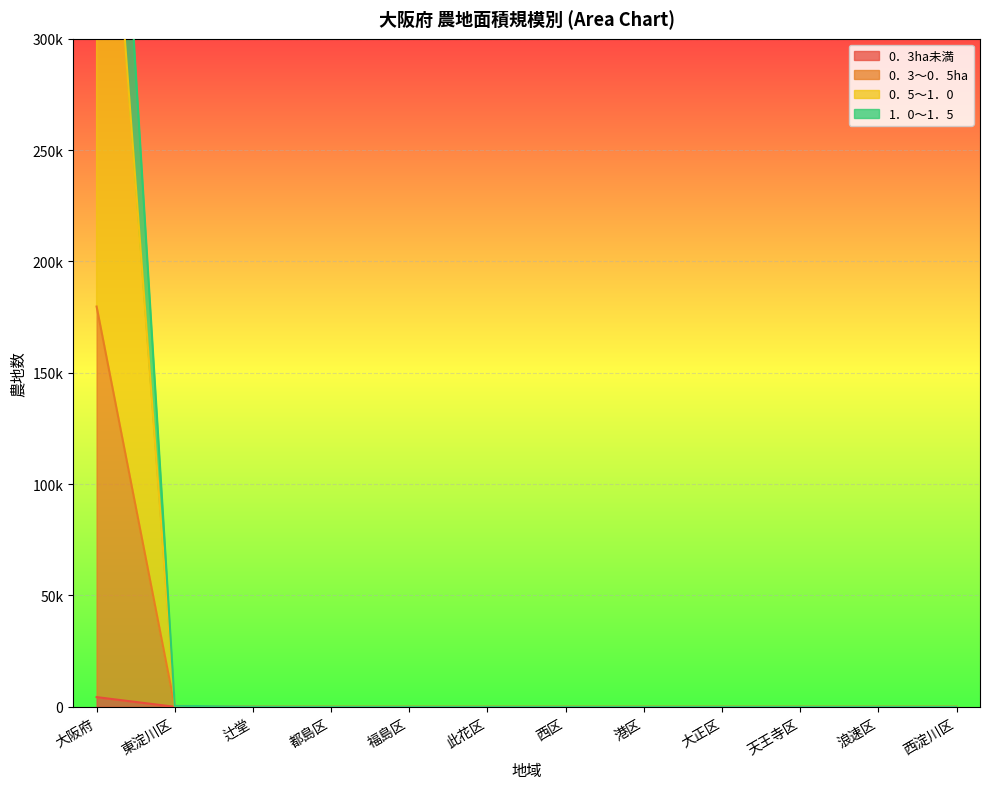

True or false: 0．3ha未満 has a value of 0 at 西区.

True